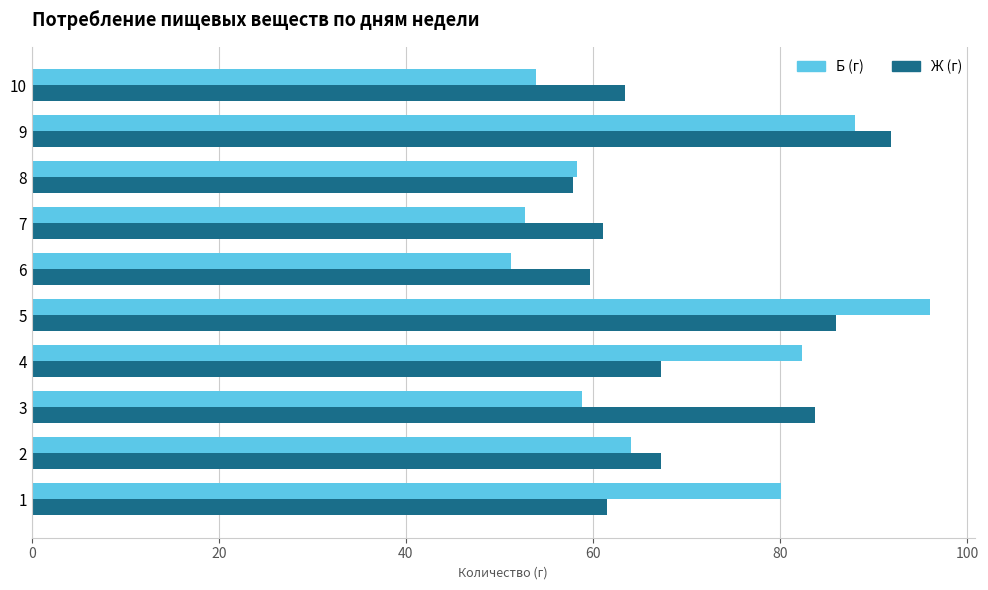

How many distinct data groups are displayed?

2